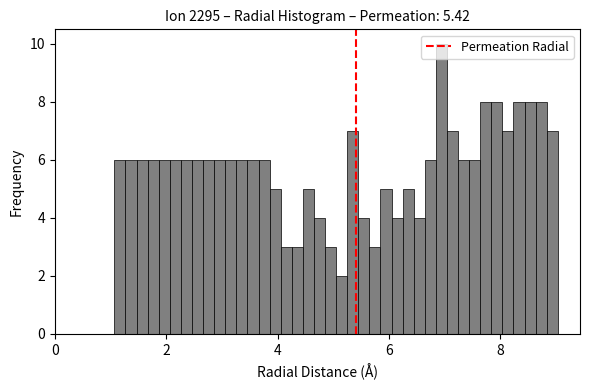

Around what value on the x-axis is the tallest bar? Give the approximate position of its centre, as read against the axis.

7.0